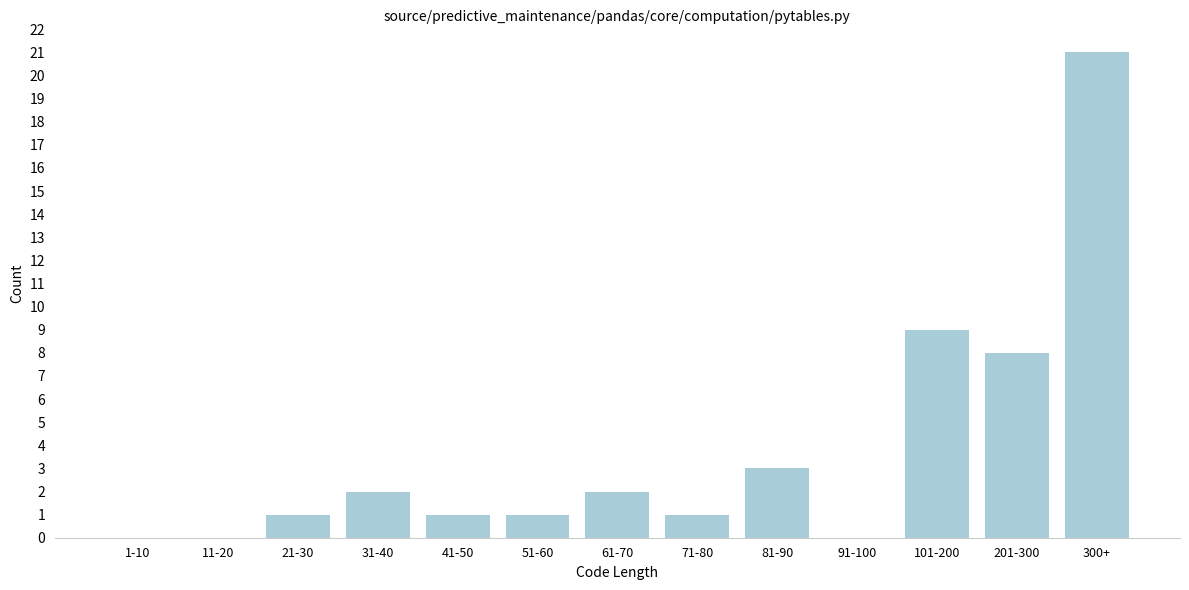

Reading right to left, list all the values displayed in this chart.

300+=21	201-300=8	101-200=9	91-100=0	81-90=3	71-80=1	61-70=2	51-60=1	41-50=1	31-40=2	21-30=1	11-20=0	1-10=0